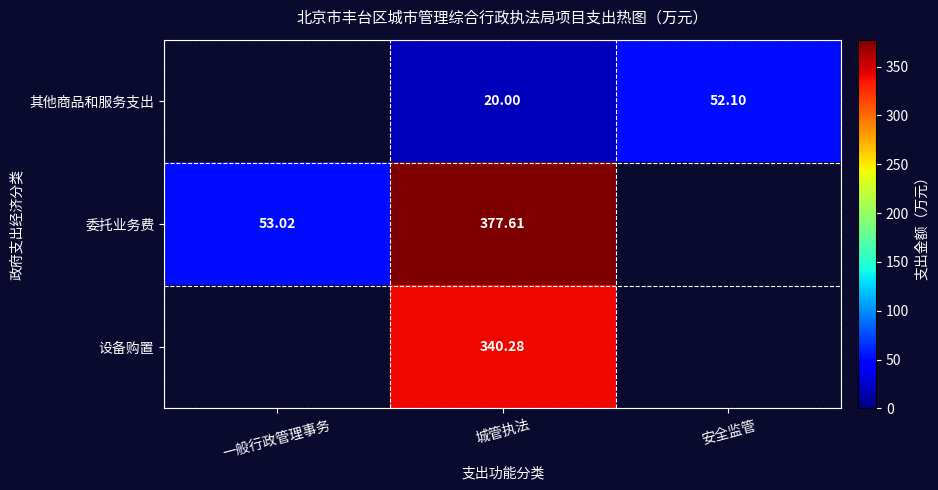

Rank the series at 城管执法 from lowest to highest value.

其他商品和服务支出, 设备购置, 委托业务费